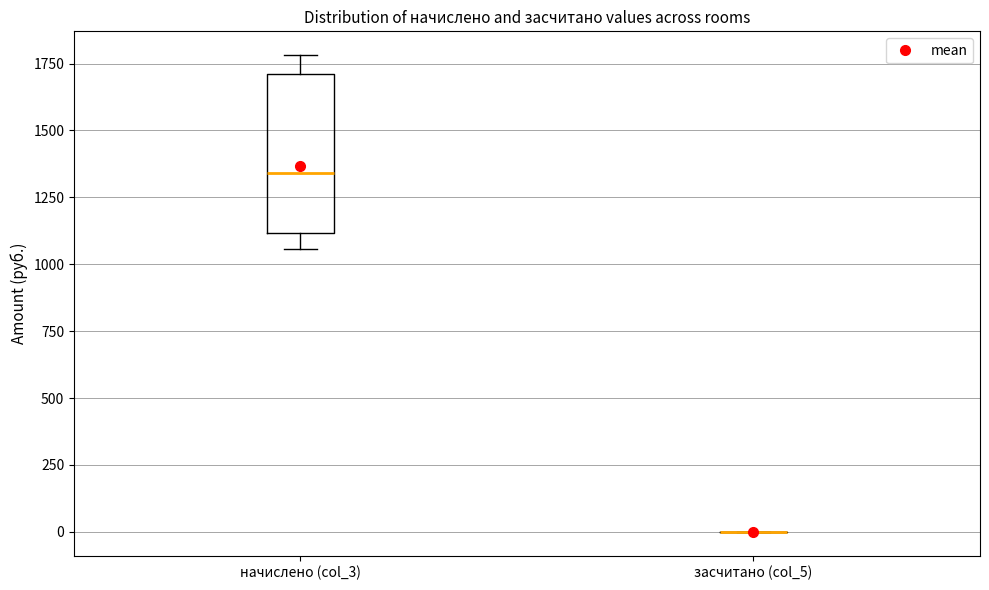

Comparing the boxes themselves (not the whiskers), which one is the tallest?

начислено (col_3)